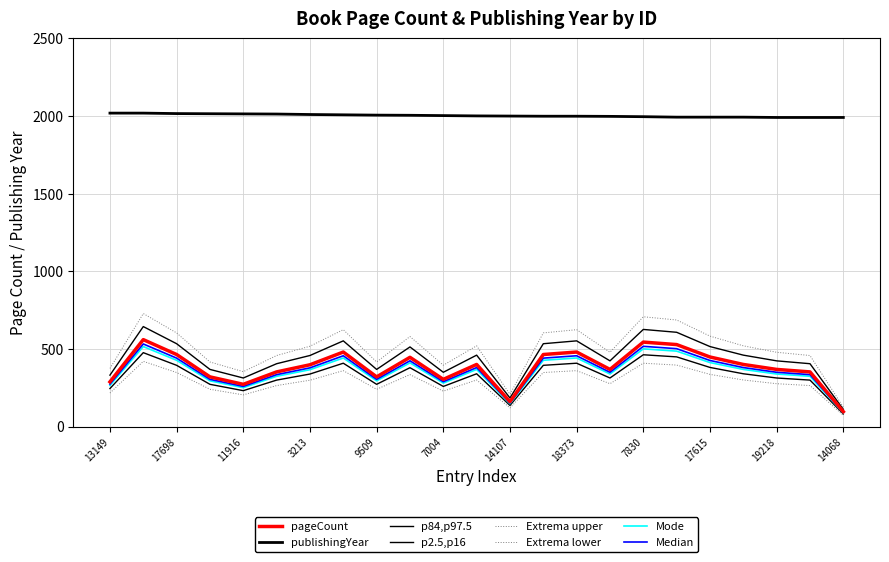

At which category does the chart reach its peak across all series?

13149